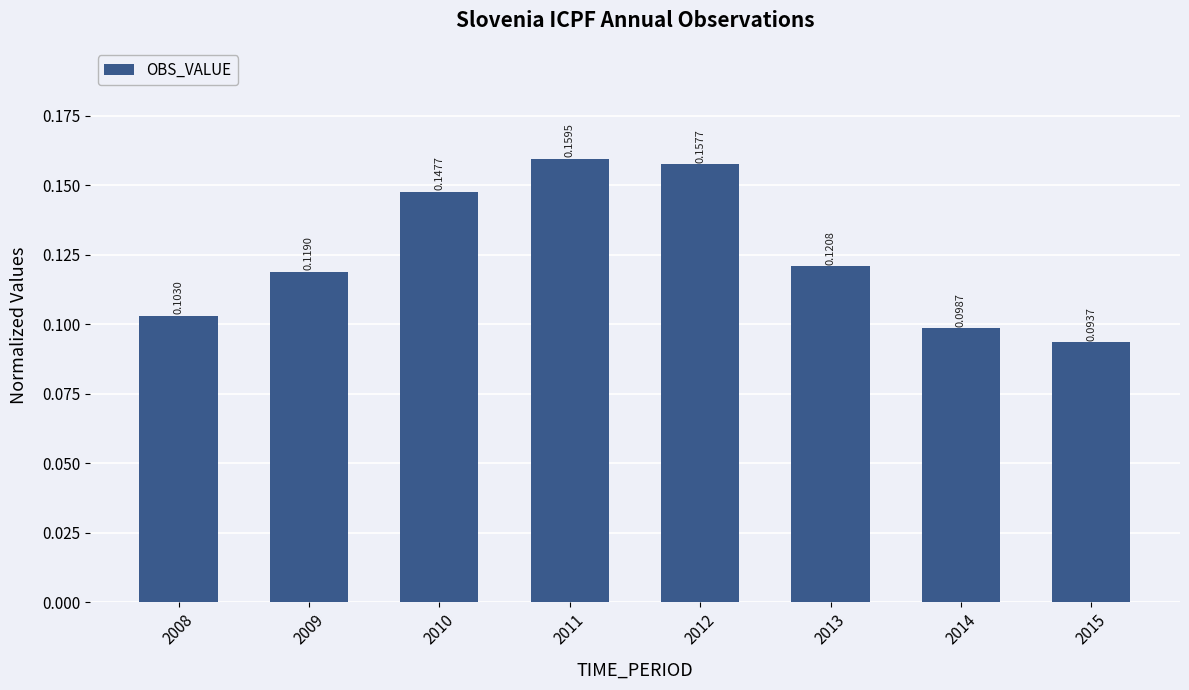

Rank the categories by value from lowest to highest.

2015, 2014, 2008, 2009, 2013, 2010, 2012, 2011